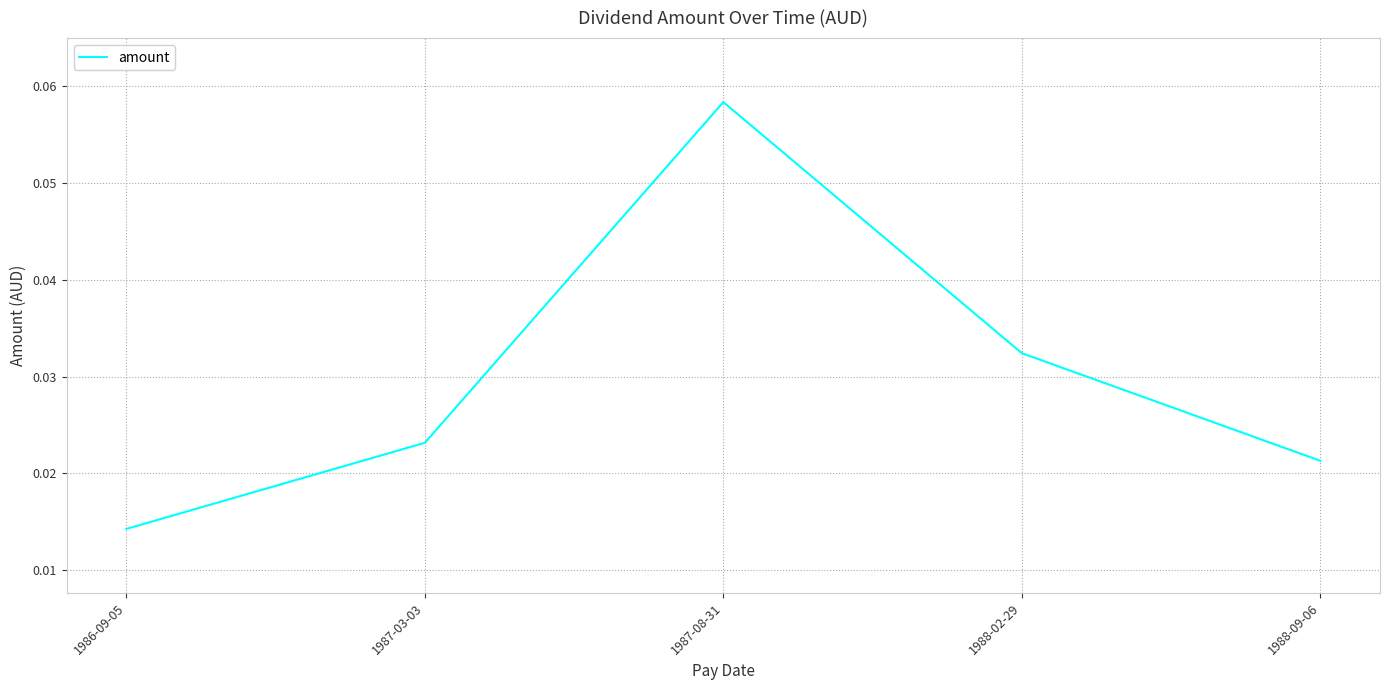

At which label is the value closest to 0?

1986-09-05